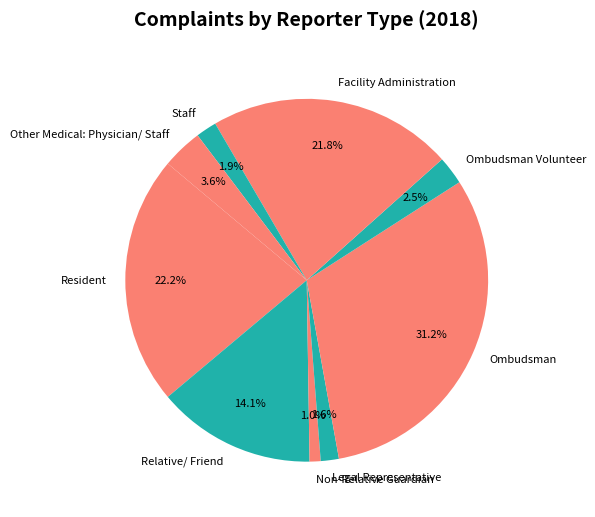

How many slices are in this pie chart?

9